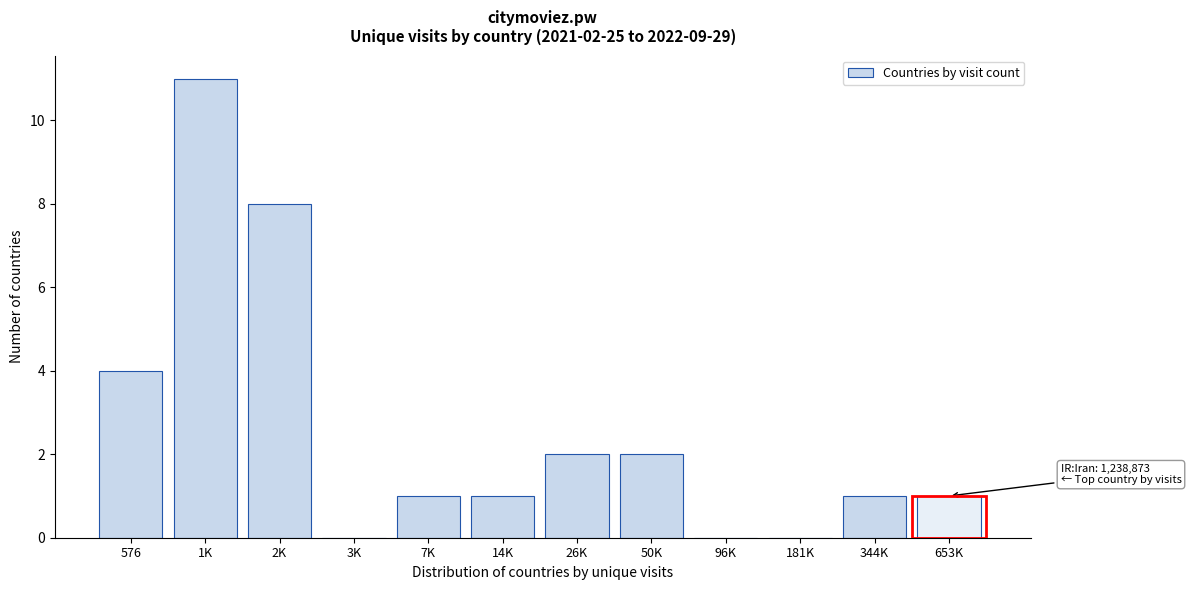

Reading right to left, what are all the values shown in this chart?

653K=1	344K=1	181K=0	96K=0	50K=2	26K=2	14K=1	7K=1	3K=0	2K=8	1K=11	576=4